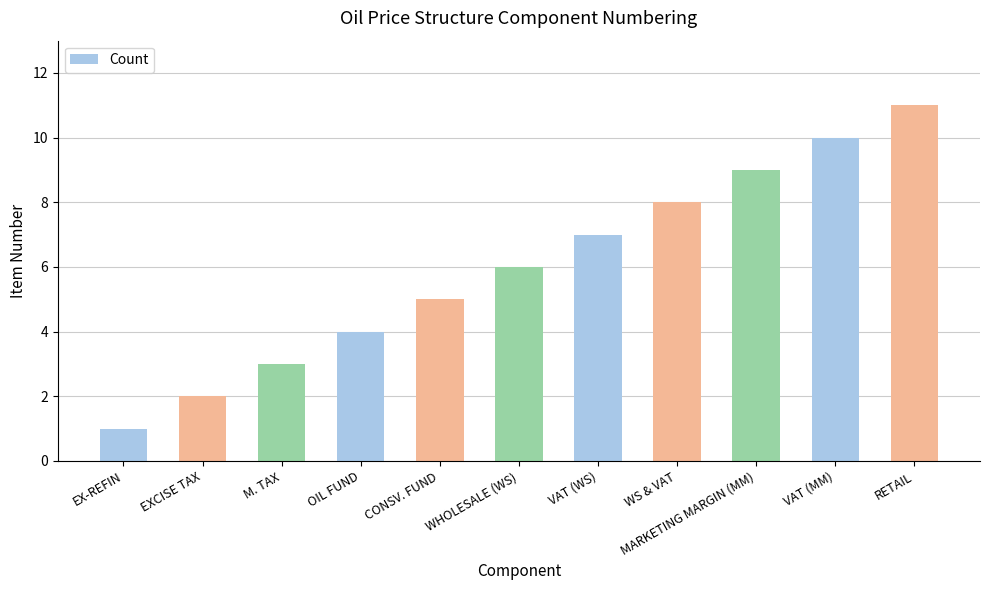

What is the maximum value shown in the chart?

11